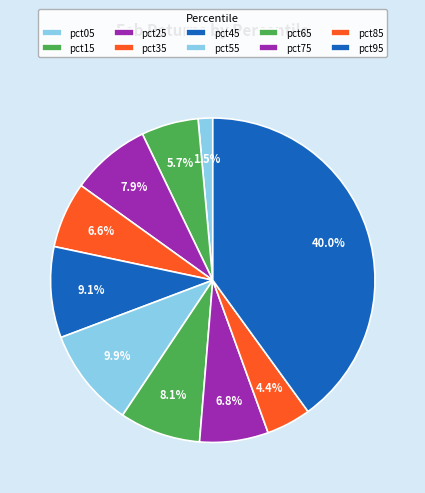

To the nearest percent, what is the average slice percentage?

10%